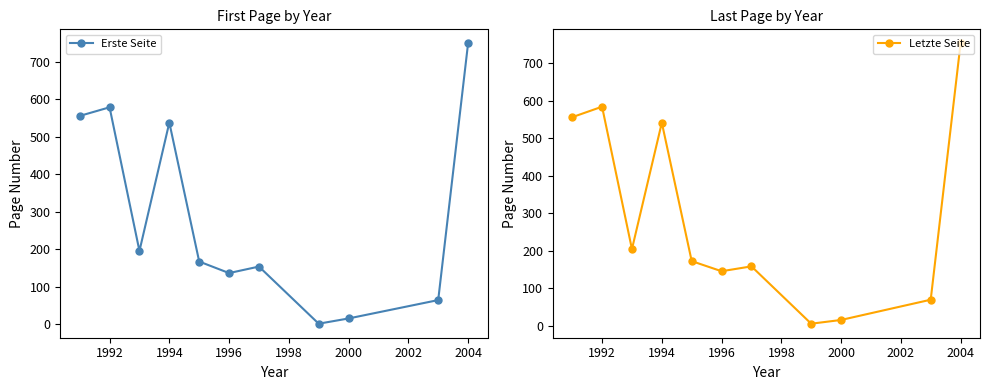

Is it true that Erste Seite equals 1000.0 at 2004?

False